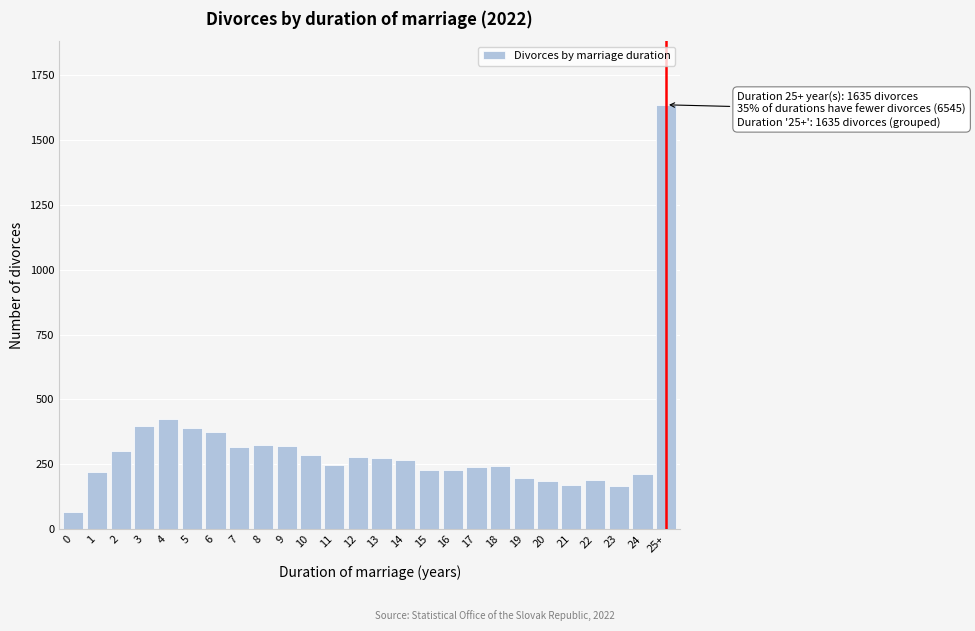

What is the value of the 13th bar from the left?

280